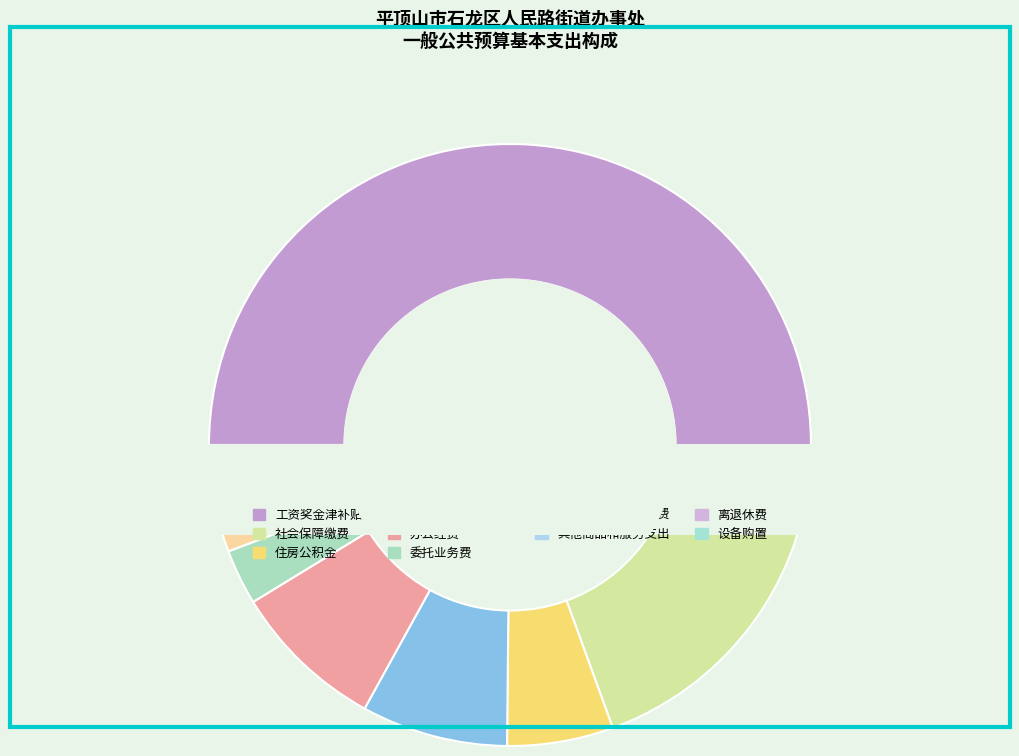

How many slices are in this pie chart?

10